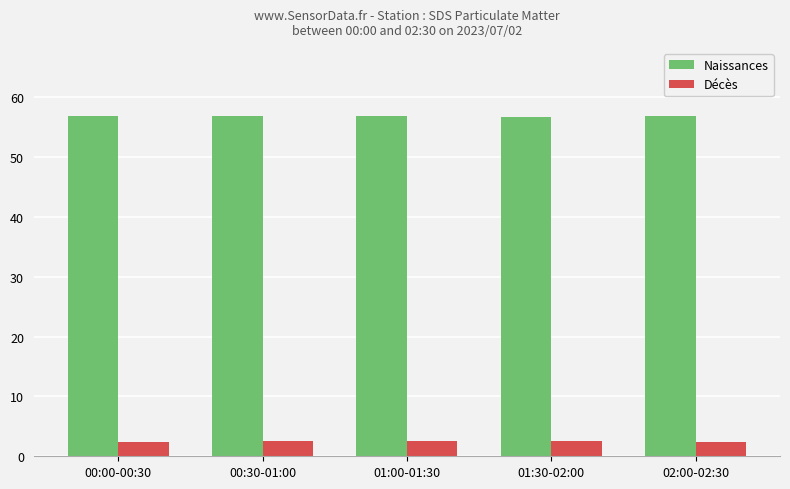

Is it true that Décès equals 2.5 at 01:30-02:00?

True